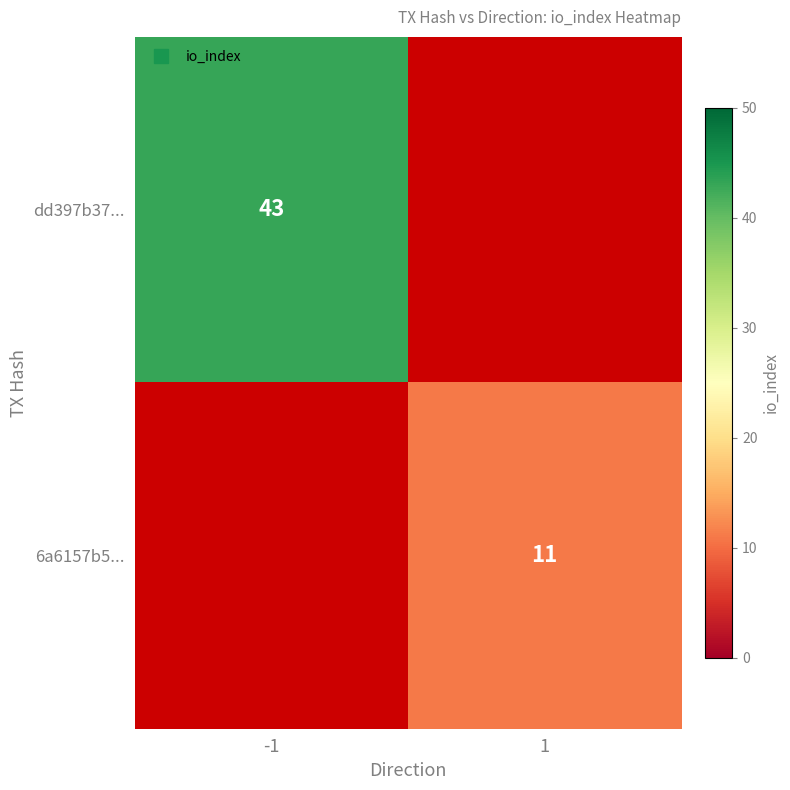

Which category has the highest value in the 6a6157b5... series?

-1